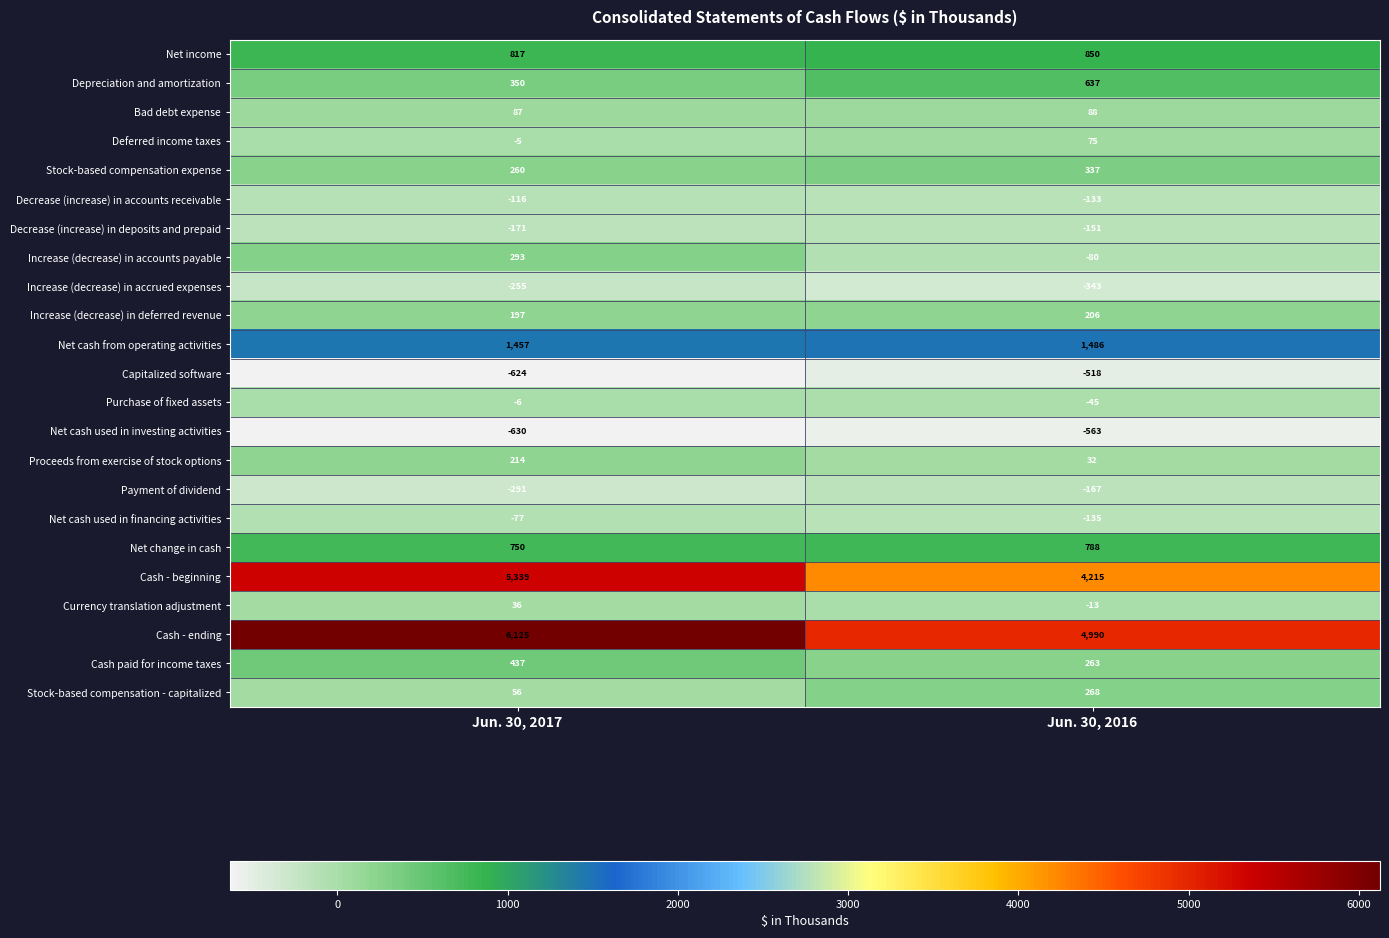

At which category does the chart reach its minimum across all series?

Jun. 30, 2017